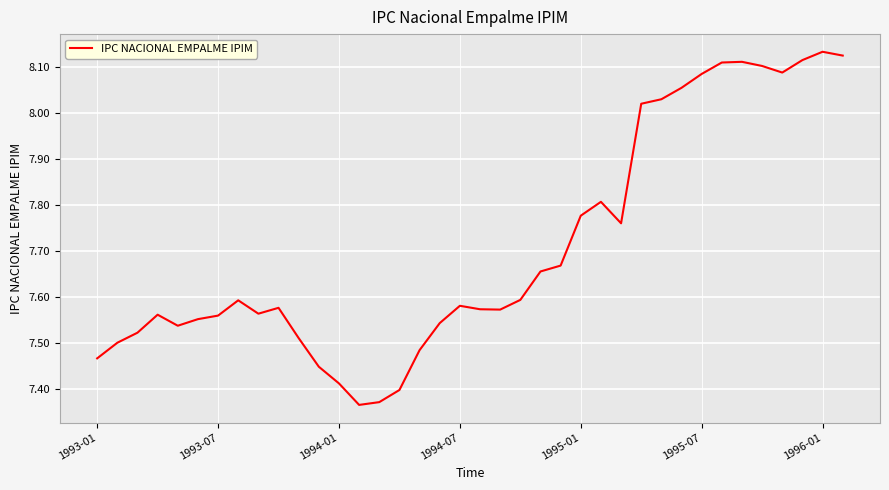

True or false: the data shows 12.7 at 1995-01.

False